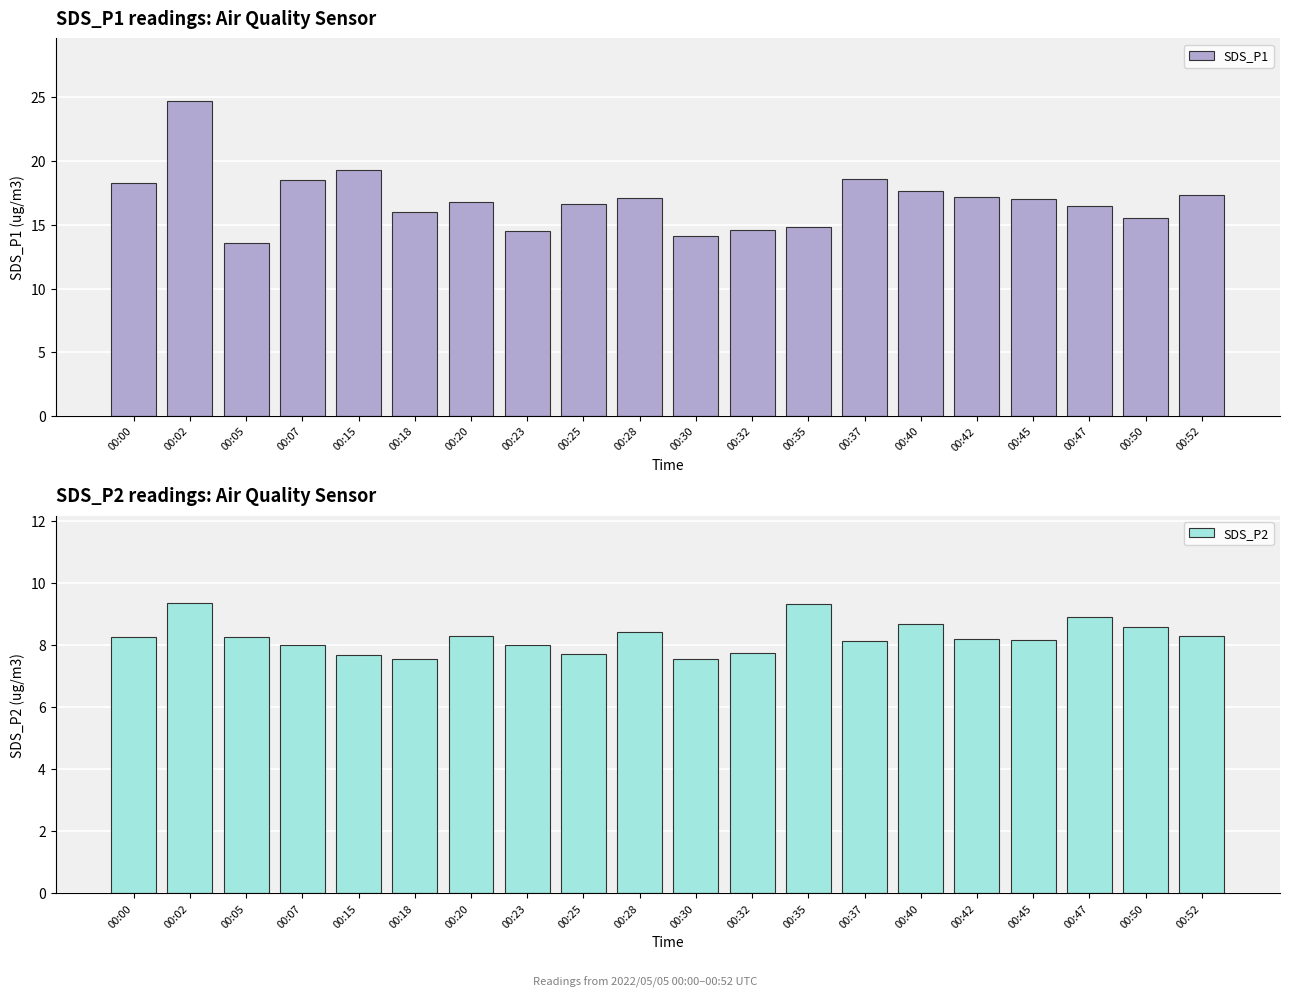

Rank the series by their average value, from lowest to highest.

SDS_P2, SDS_P1